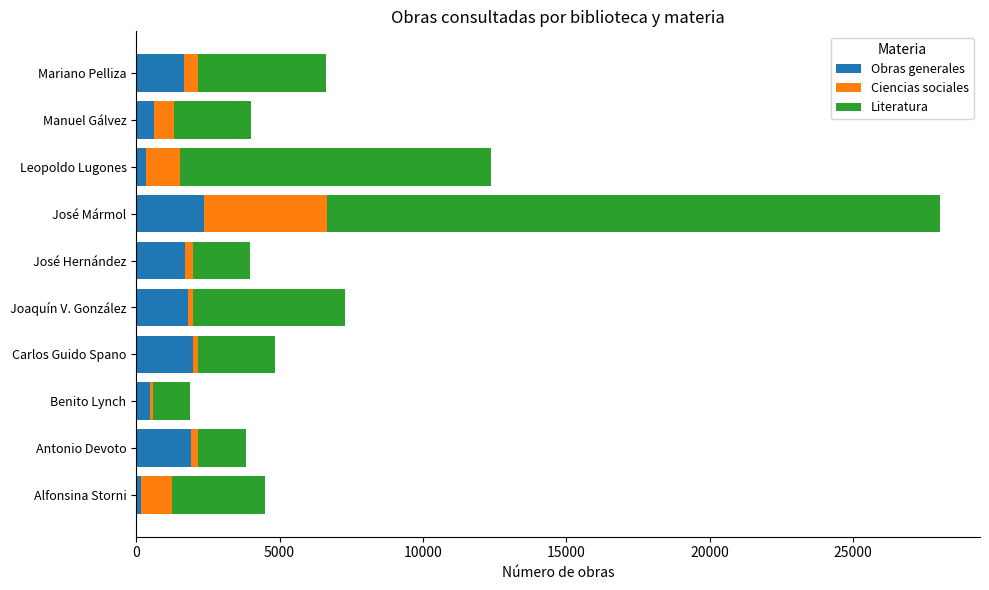

How many data points does each series have?

10